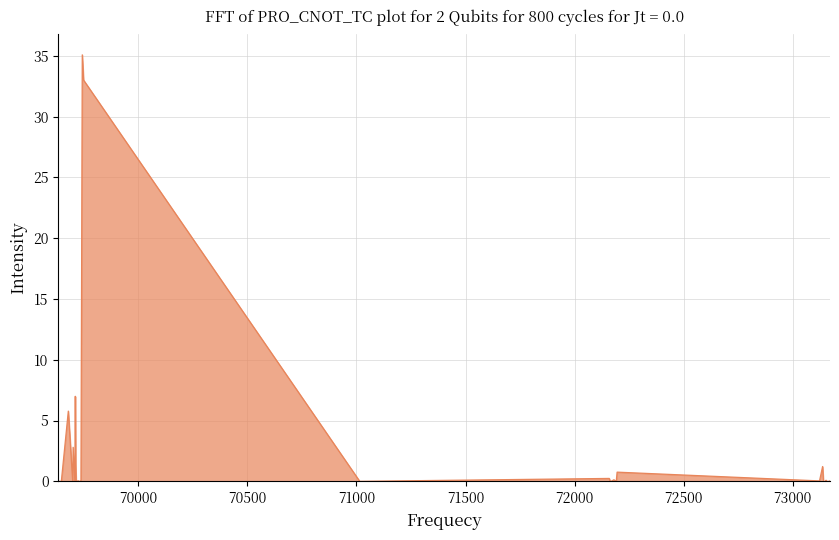

What is the difference between the maximum and minimum values?

35.1